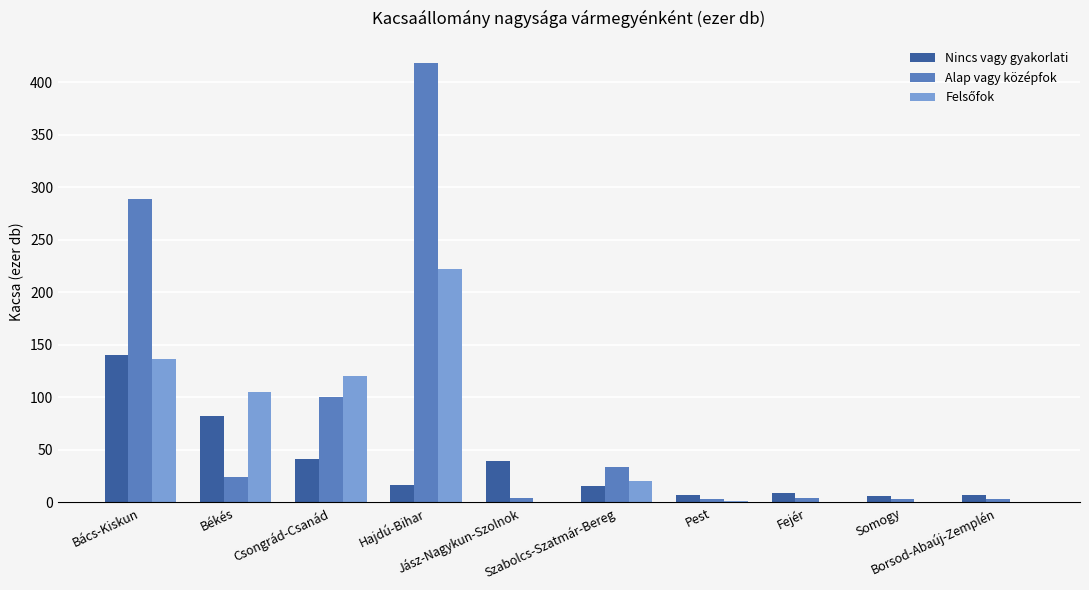

What is the sum of the Nincs vagy gyakorlati values at Pest and Békés?

89.4